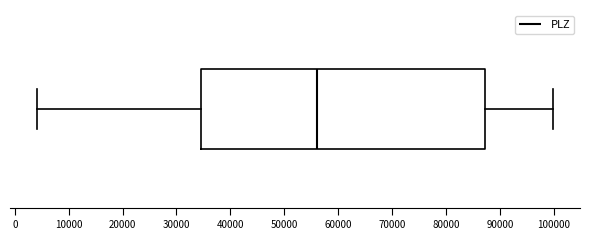

Where does the right whisker of the box end on the x-axis? The values are not printed on the chart, so give them approximately, as read against the axis.

100000